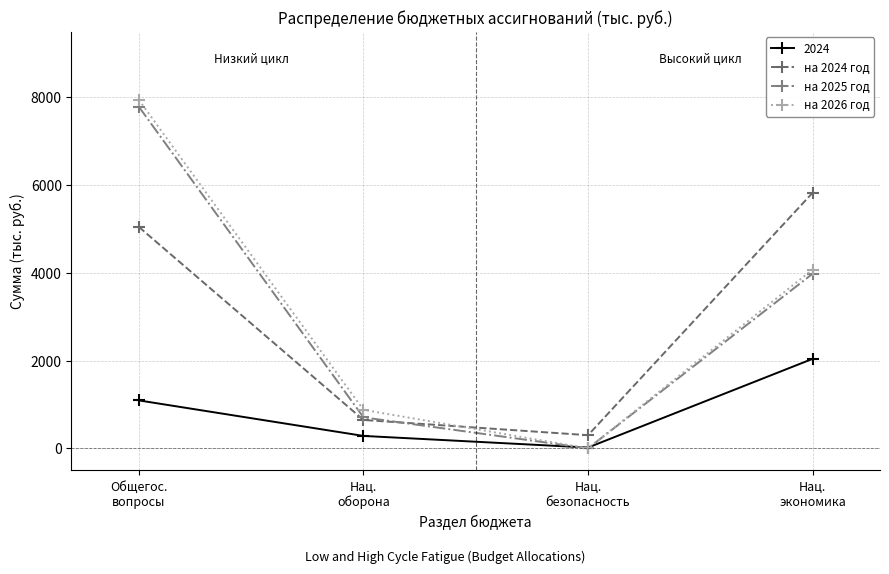

Which category has the highest value in the на 2026 год series?

Общегос.
вопросы